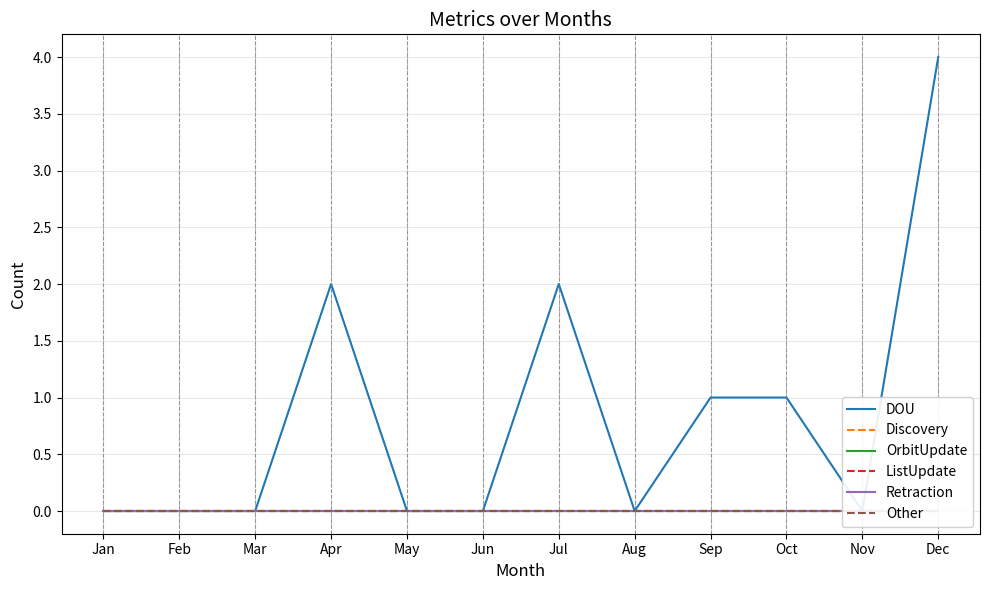

Rank the series by their maximum value, from lowest to highest.

Discovery, OrbitUpdate, ListUpdate, Retraction, Other, DOU